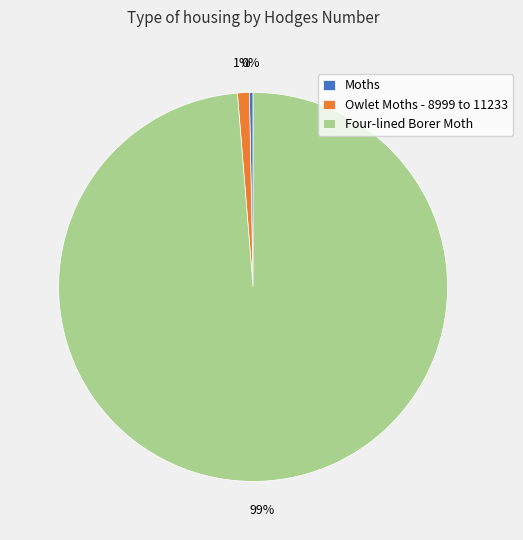

The Four-lined Borer Moth slice represents 99% of the pie. True or false?

True